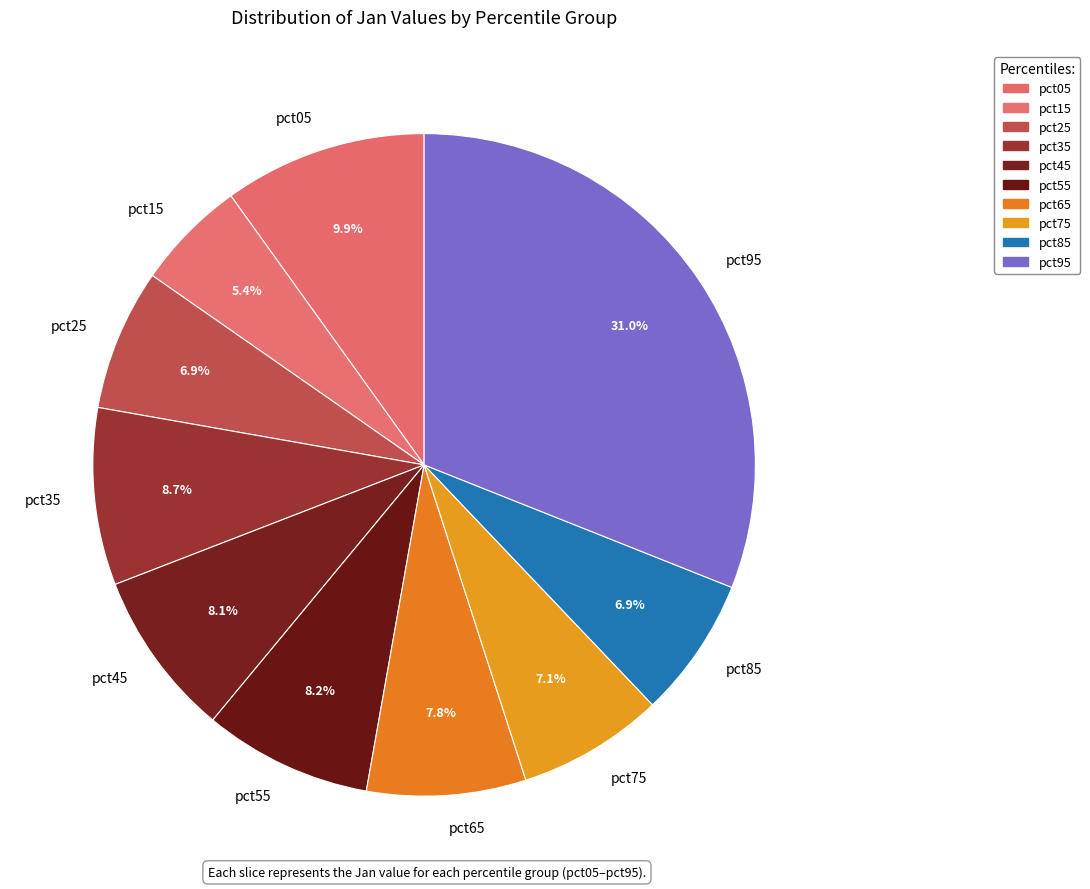

Between pct15 and pct25, which is larger?

pct25